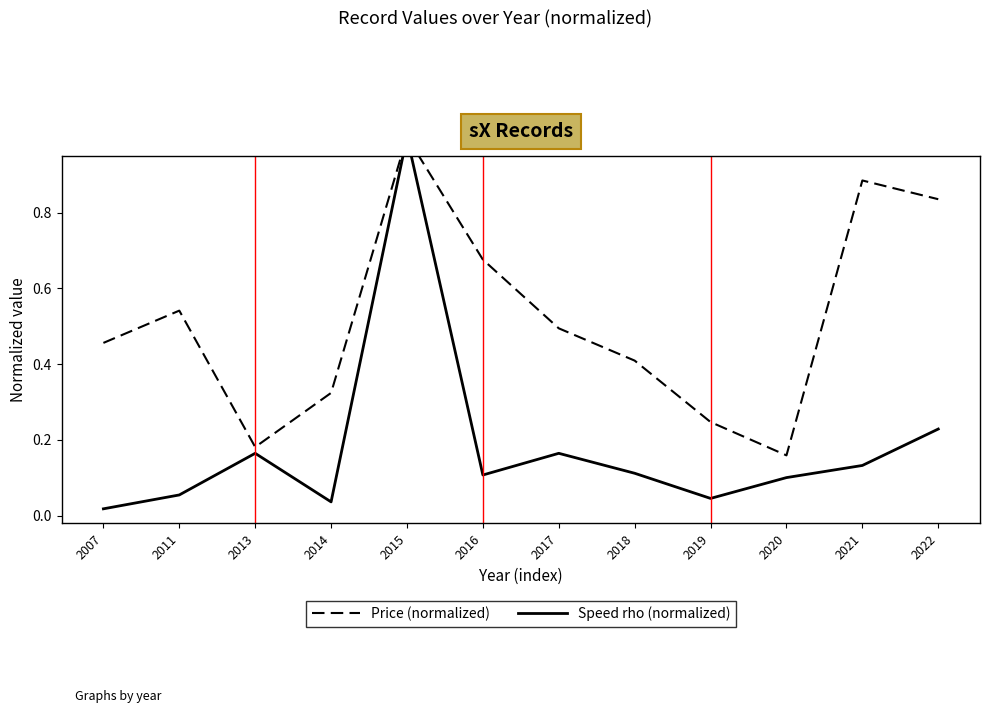

Rank the series by their maximum value, from highest to lowest.

Price (normalized), Speed rho (normalized)